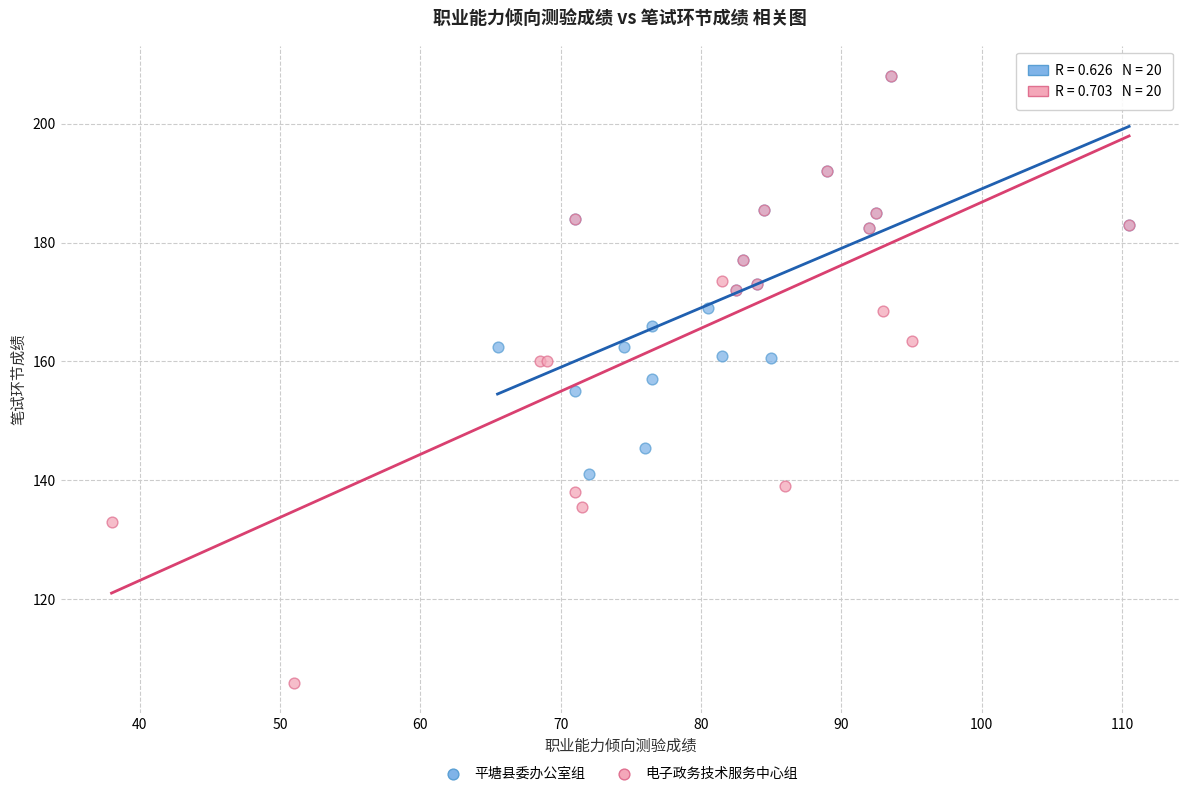

Which series contains the lowest Y value?

电子政务技术服务中心组